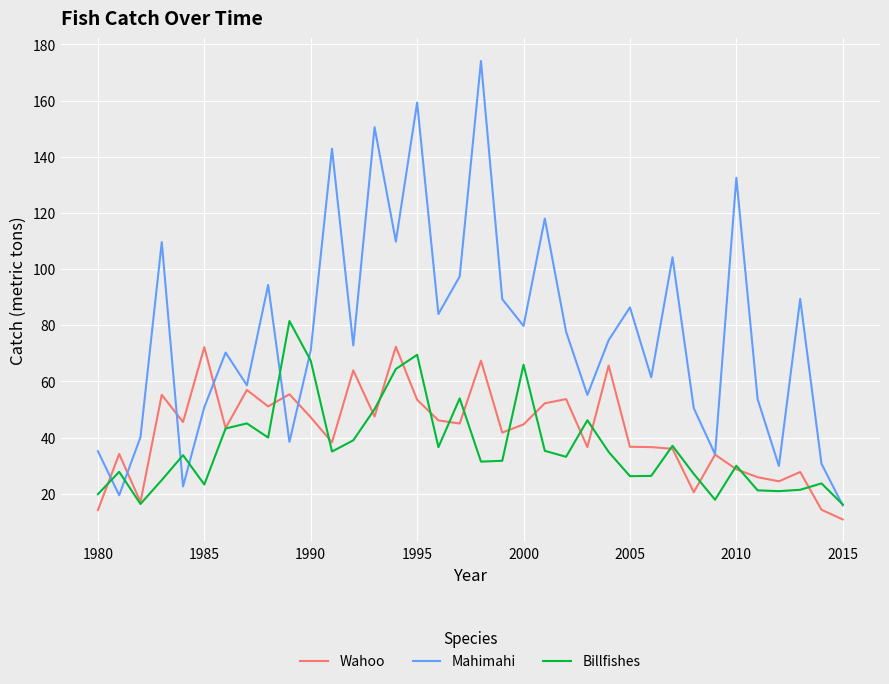

List the series in order of their peak value, lowest first.

Wahoo, Billfishes, Mahimahi